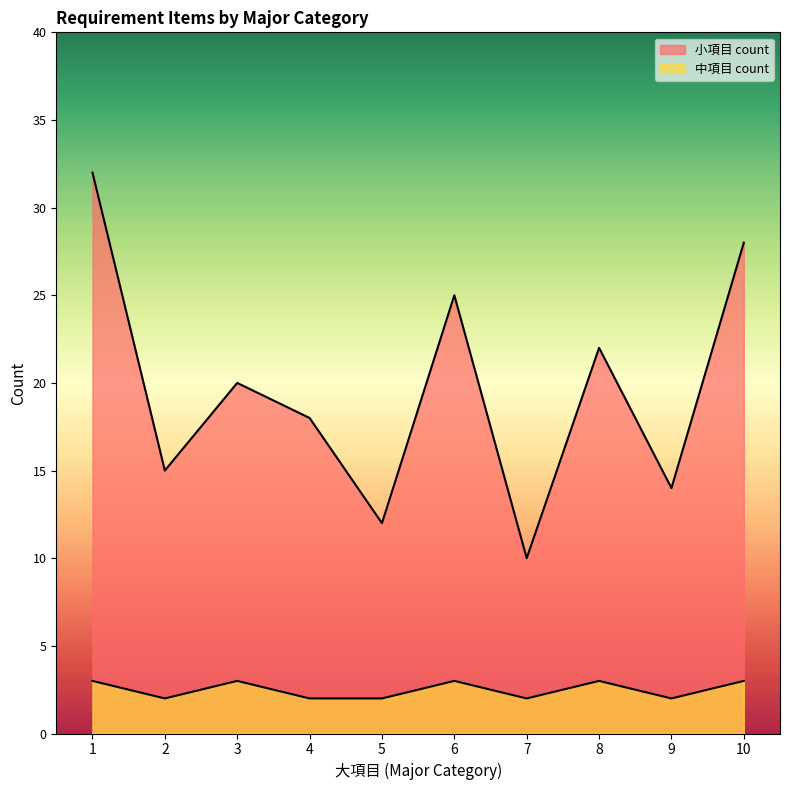

At which label is 中項目 count per 大項目 closest to 2?

2